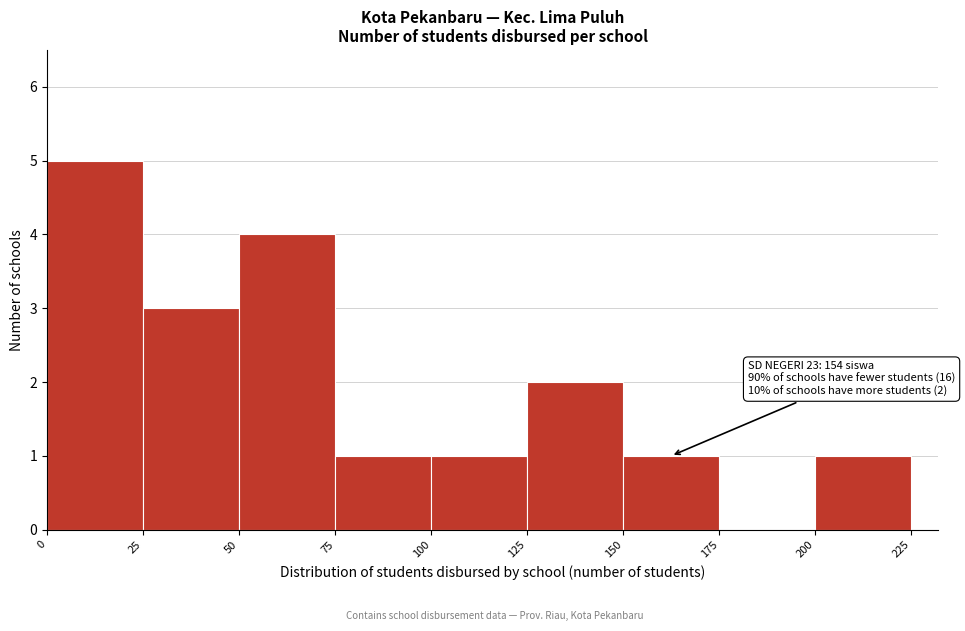

Which range on the x-axis has the tallest bar?

0 to 25